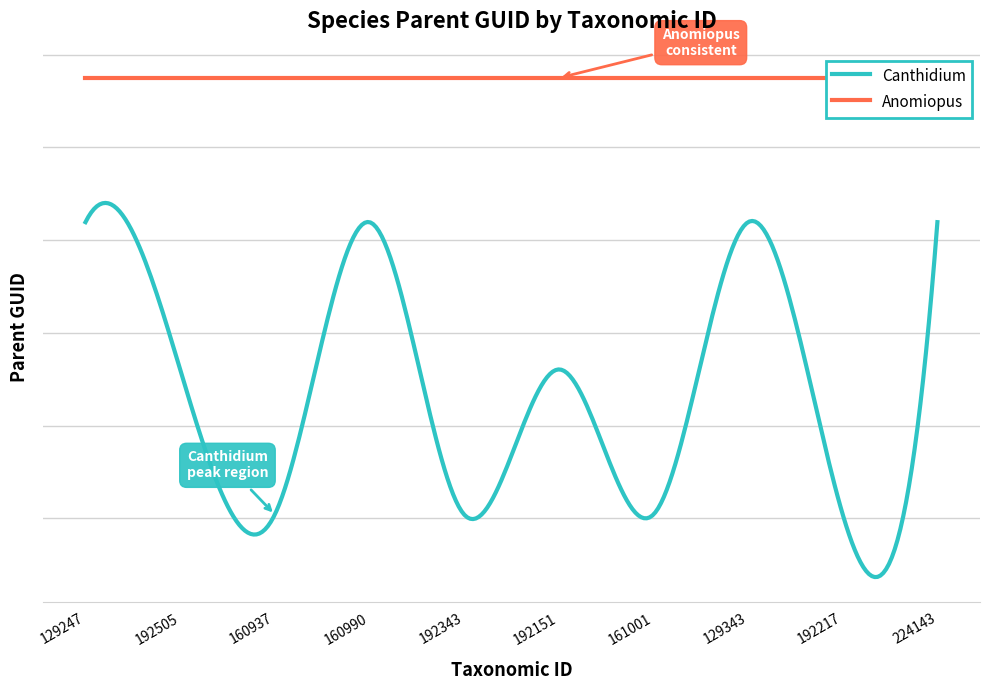

What is the maximum value shown in the chart?

254982